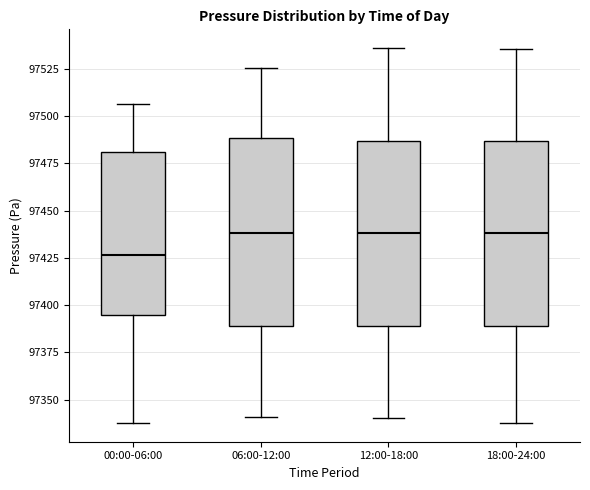

Where is the lower edge of the box for 00:00-06:00 on the y-axis? The values are not printed on the chart, so give them approximately, as read against the axis.

97395